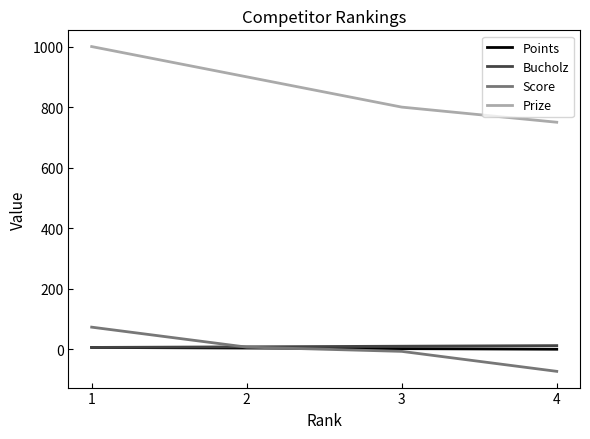

Which series has the widest spread of values?

Prize